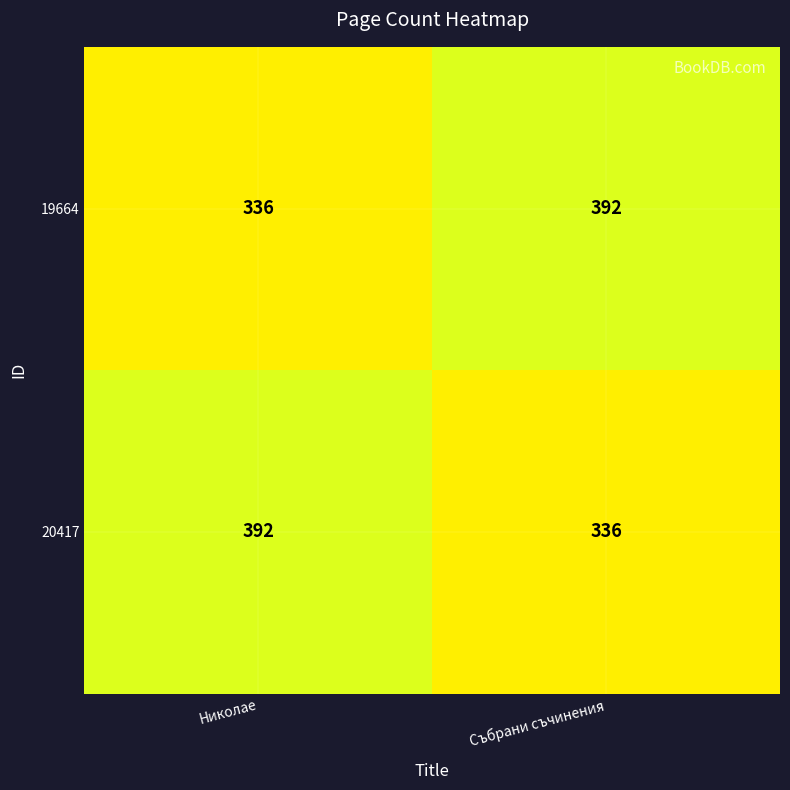

What is the average value of the 19664 series?

364